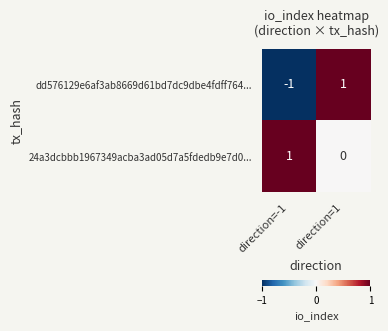

Which series has the widest spread of values?

dd576129e6af3ab8669d61bd7dc9dbe4fdff764...